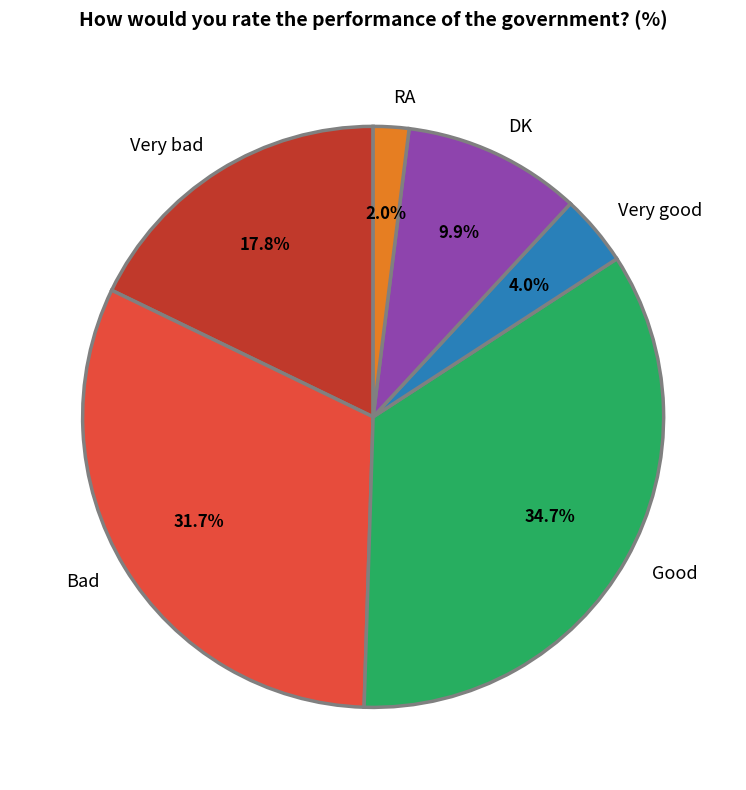

What portion of the pie excludes Bad?

68.3%